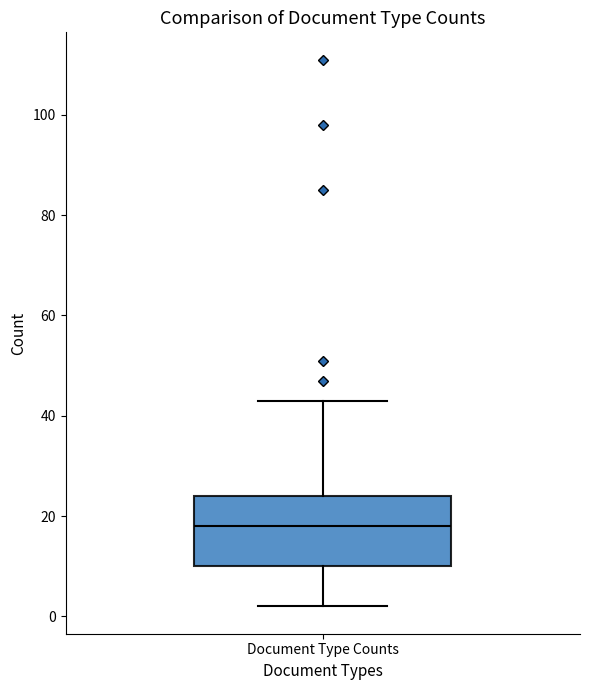

Where is the upper edge of the box for Document Type Counts on the y-axis? The values are not printed on the chart, so give them approximately, as read against the axis.

24